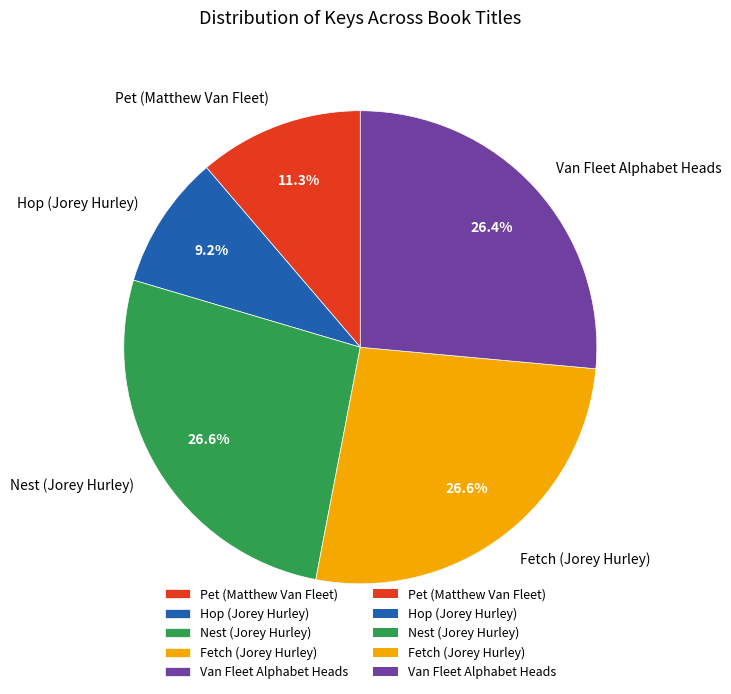

Approximately how many times larger is the value at Nest (Jorey Hurley) compared to Fetch (Jorey Hurley)?

1.0